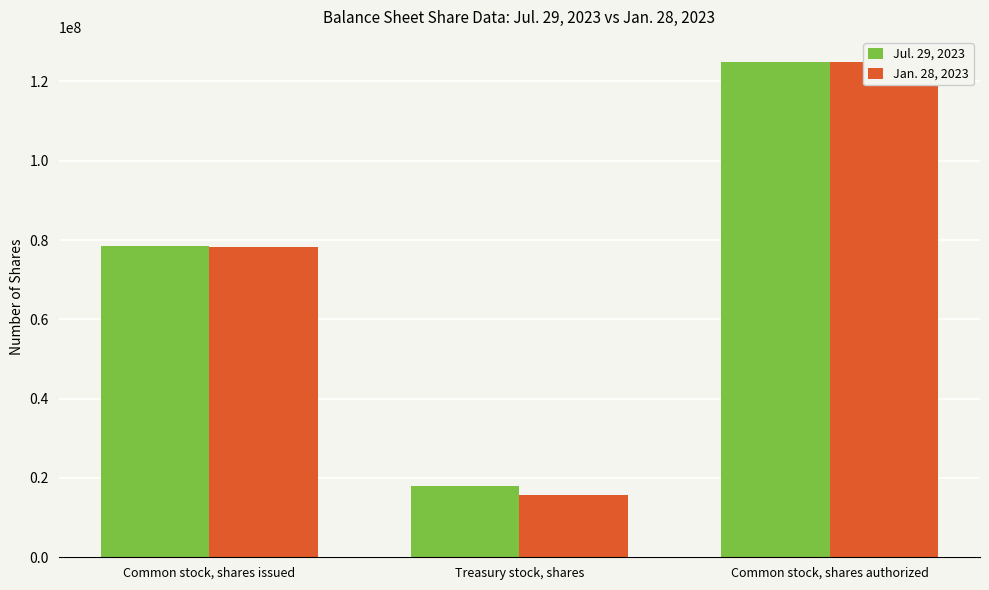

List the labels in order of Jul. 29, 2023 value, smallest first.

Treasury stock, shares, Common stock, shares issued, Common stock, shares authorized